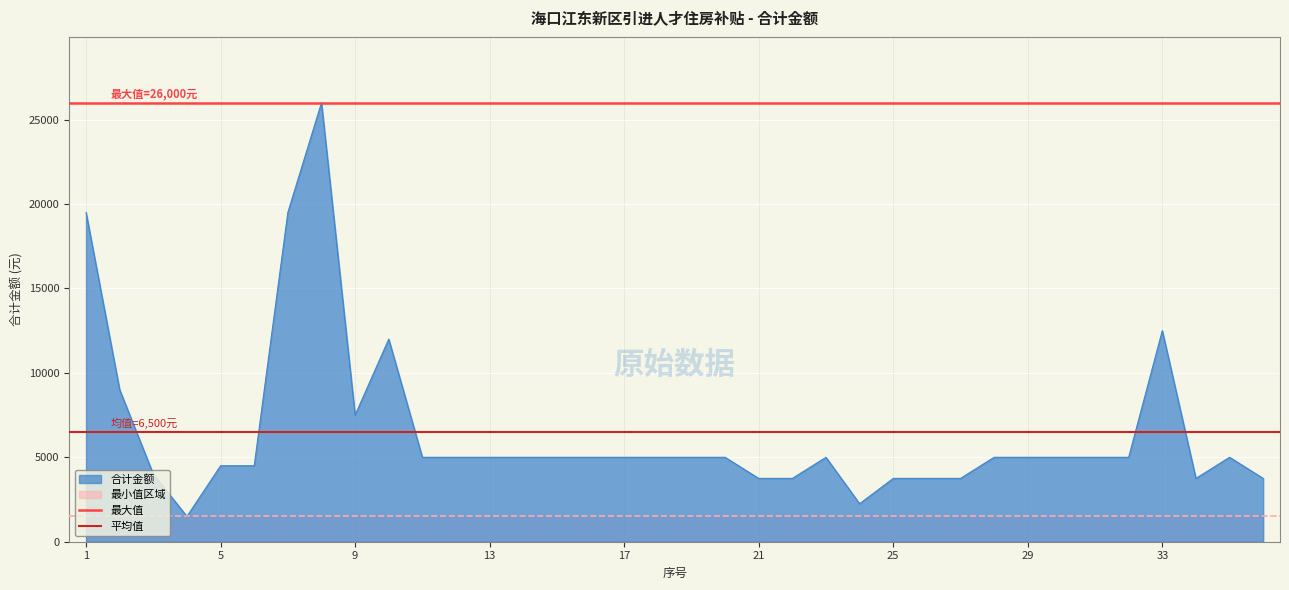

True or false: 平均值 has a value of 11324 at 5.

False